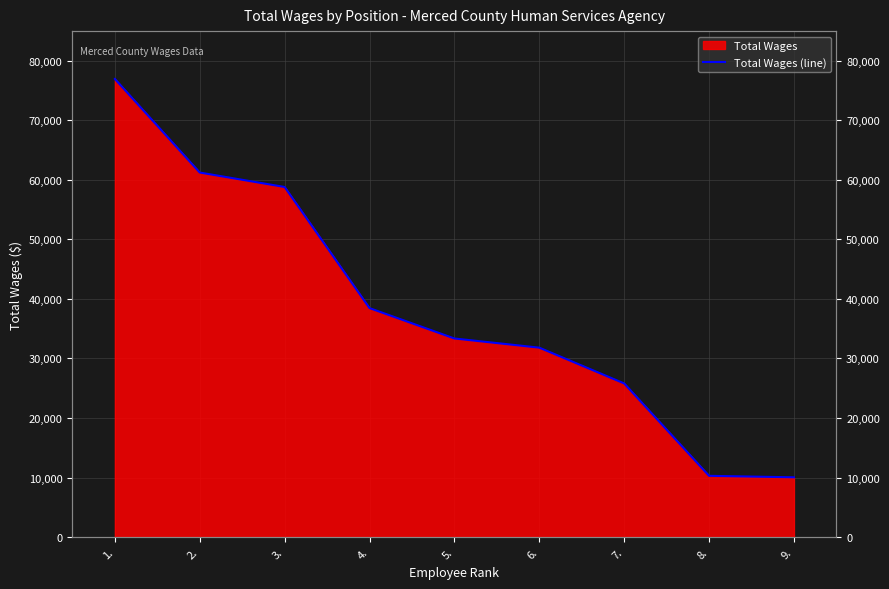

Reading right to left, list all the values displayed in this chart.

9.=10032	8.=10283	7.=25804	6.=31815	5.=33356	4.=38461	3.=58808	2.=61236	1.=76960